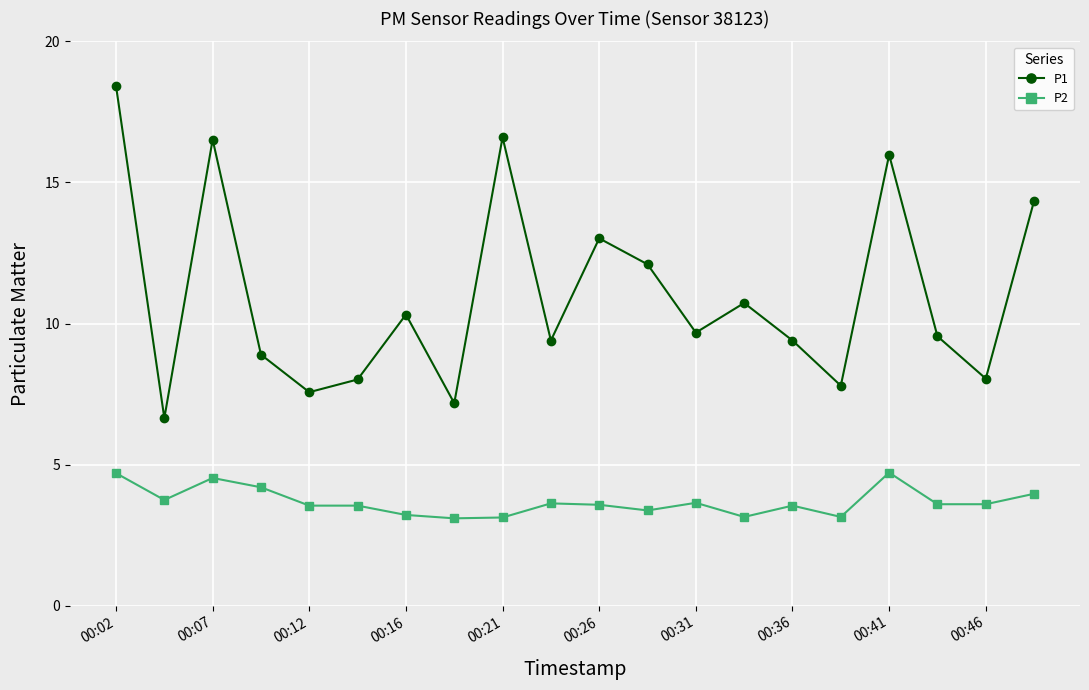

True or false: P2 has more than 0 points higher than both neighbors.

True